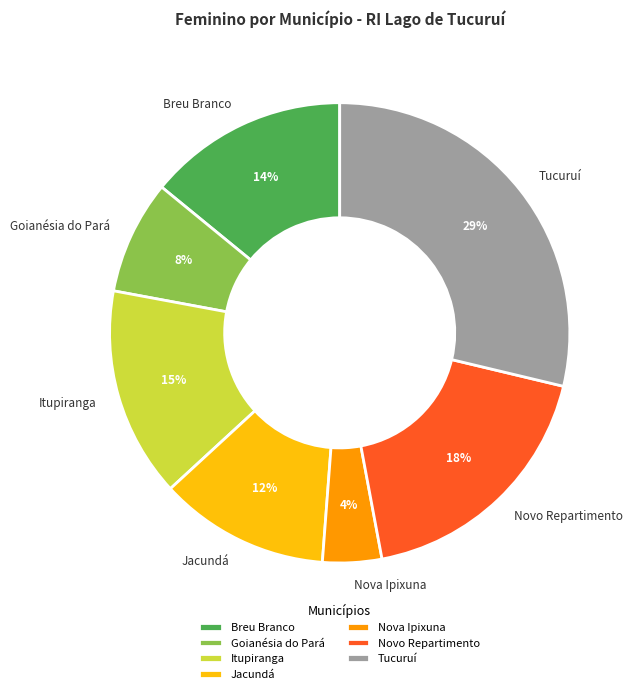

Which slice is the smallest?

Nova Ipixuna